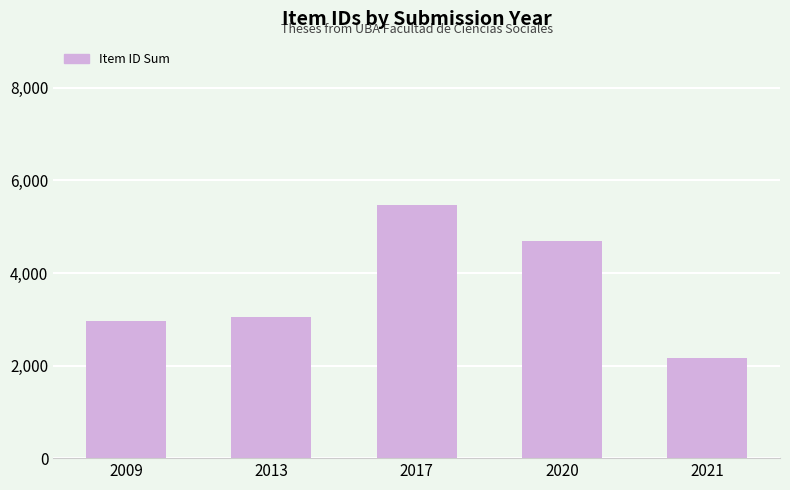

What is the difference between the maximum and minimum values?

3314